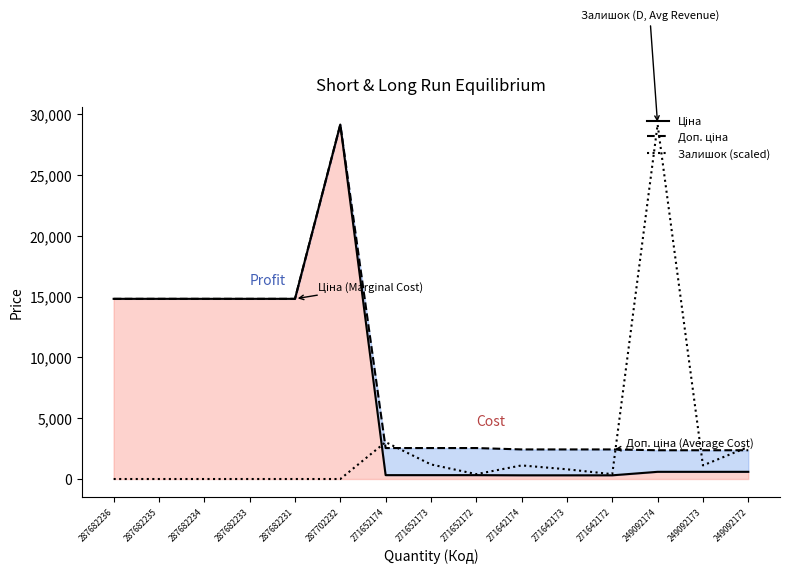

True or false: Ціна has a value of 3424.2 at 287682233.

False